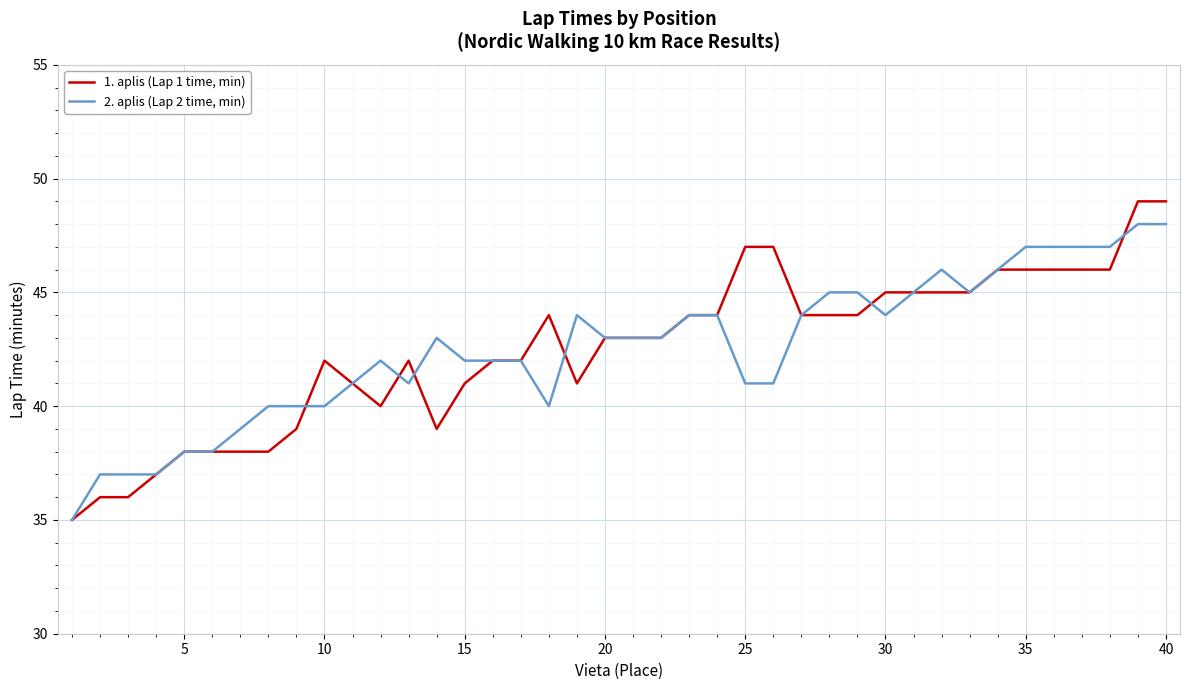

Rank the series by their average value, from highest to lowest.

2. aplis (Lap 2 time, min), 1. aplis (Lap 1 time, min)